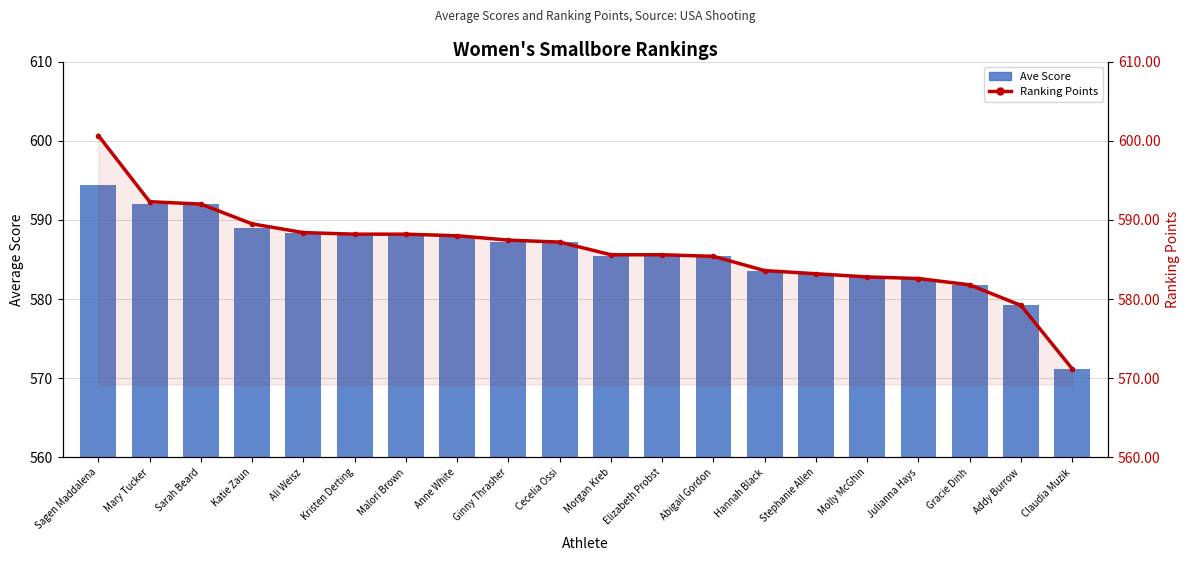

What are all the series names shown in the legend?

Ave Score, Ranking Points